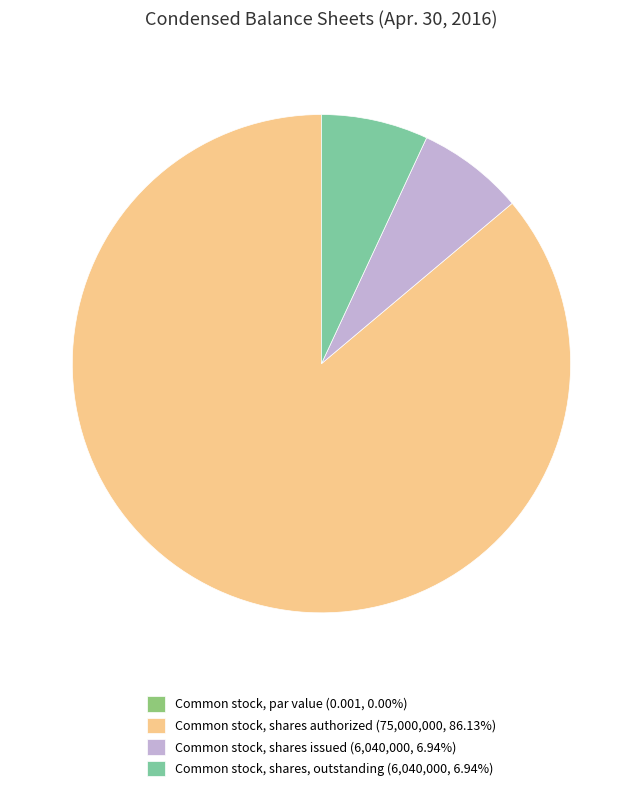

Approximately how many times larger is the value at Common stock, shares authorized (75,000,000, 86.13%) compared to Common stock, shares, outstanding (6,040,000, 6.94%)?

12.4